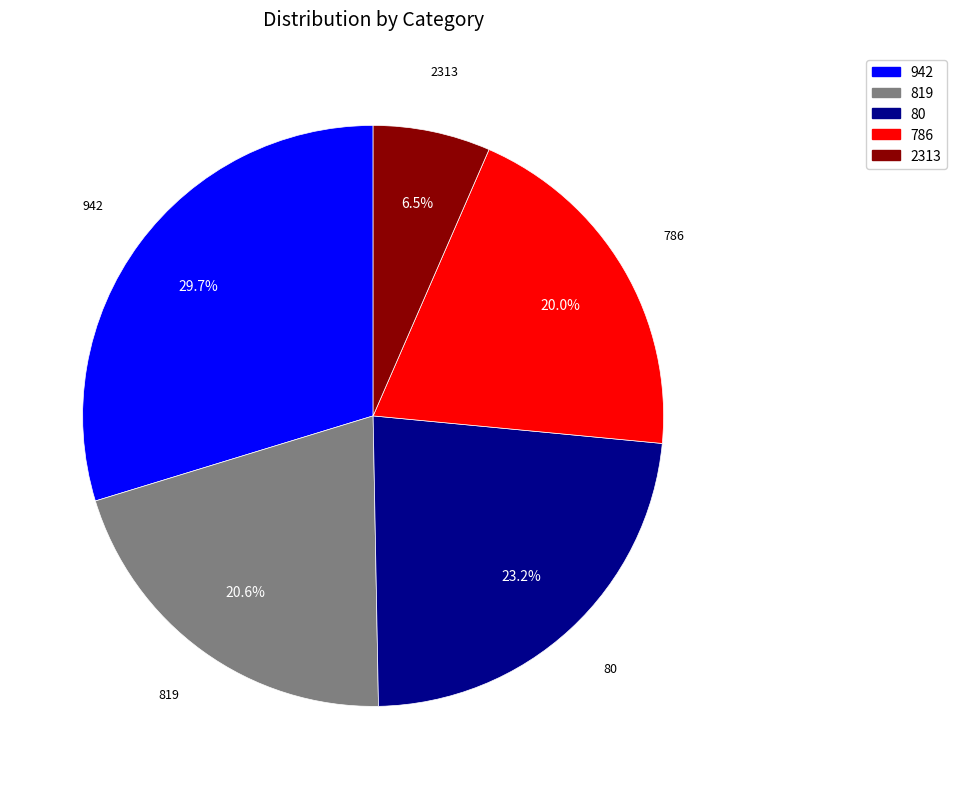

To the nearest percent, what portion does 786 represent?

20%